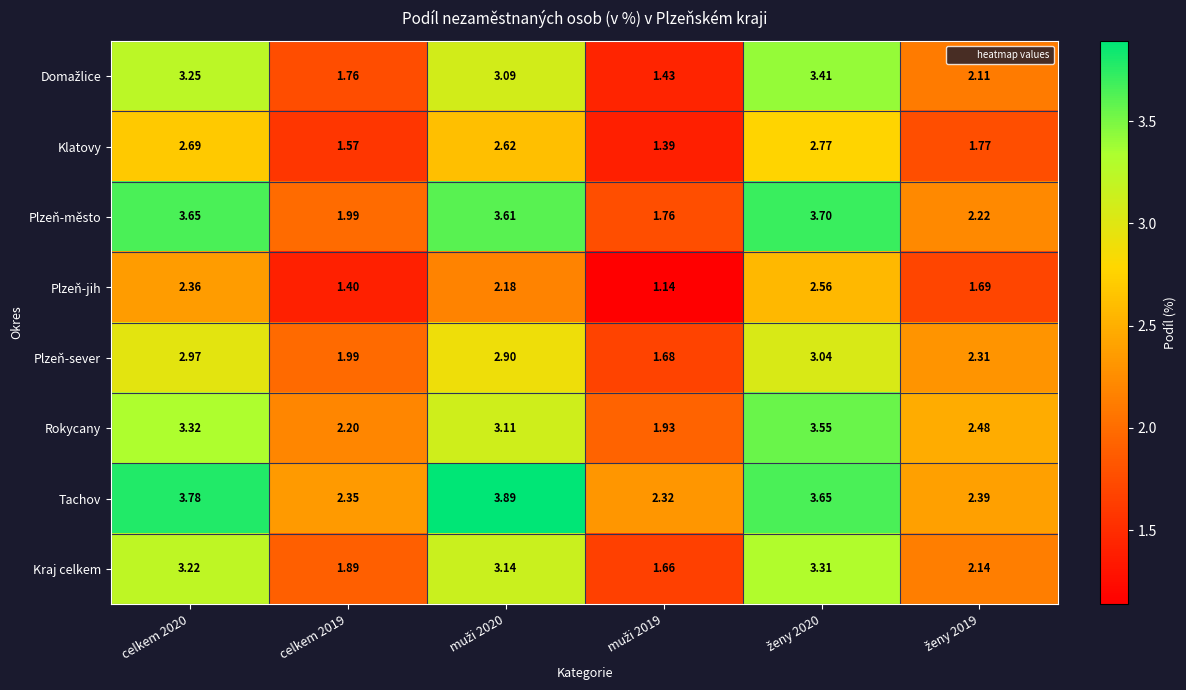

How many data points does each series have?

6